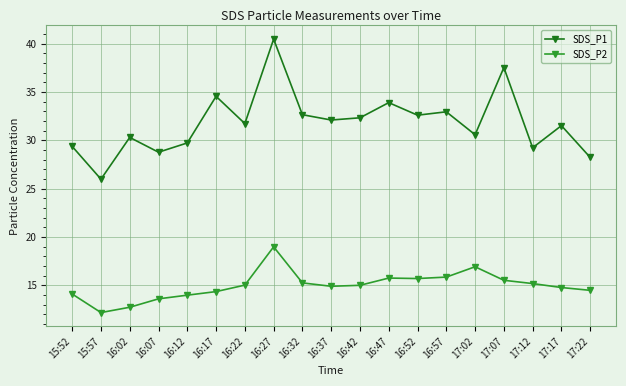

How many lines are shown in the chart?

2